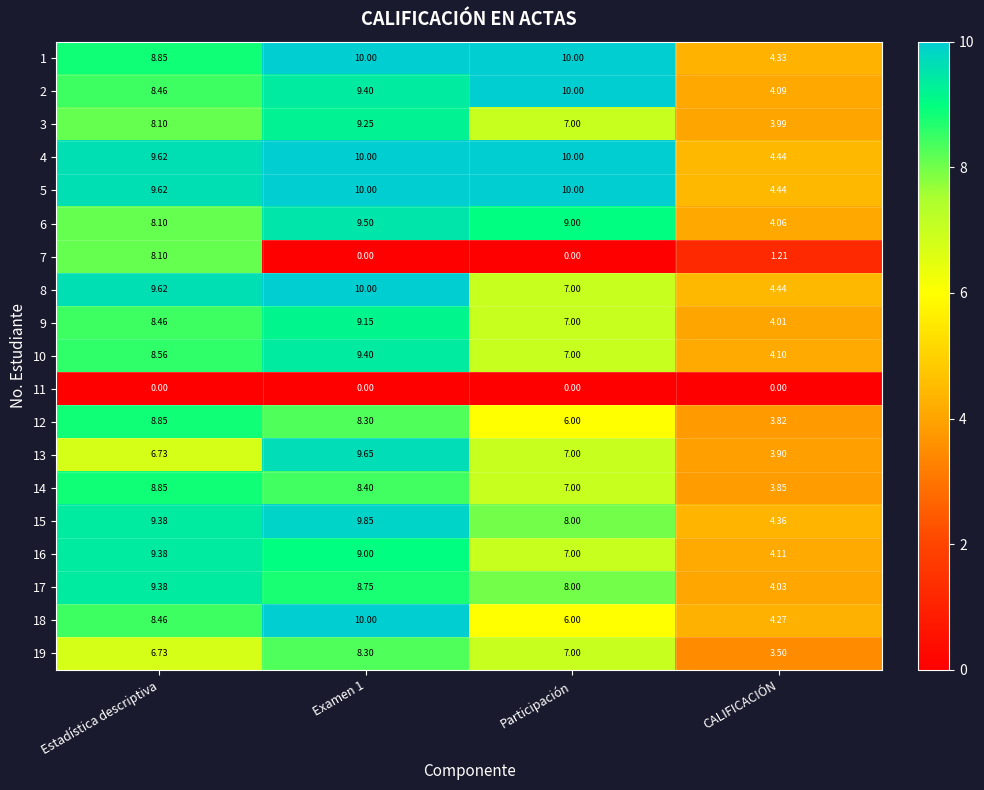

At which label does 12 reach its minimum?

CALIFICACIÓN